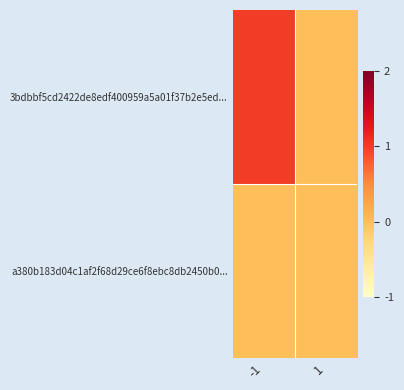

Reading right to left, transcribe all the data shown in this chart.

3bdbbf5cd2422de8edf400959a5a01f37b2e5ed...: 1=0	-1=1
a380b183d04c1af2f68d29ce6f8ebc8db2450b0...: 1=0	-1=0